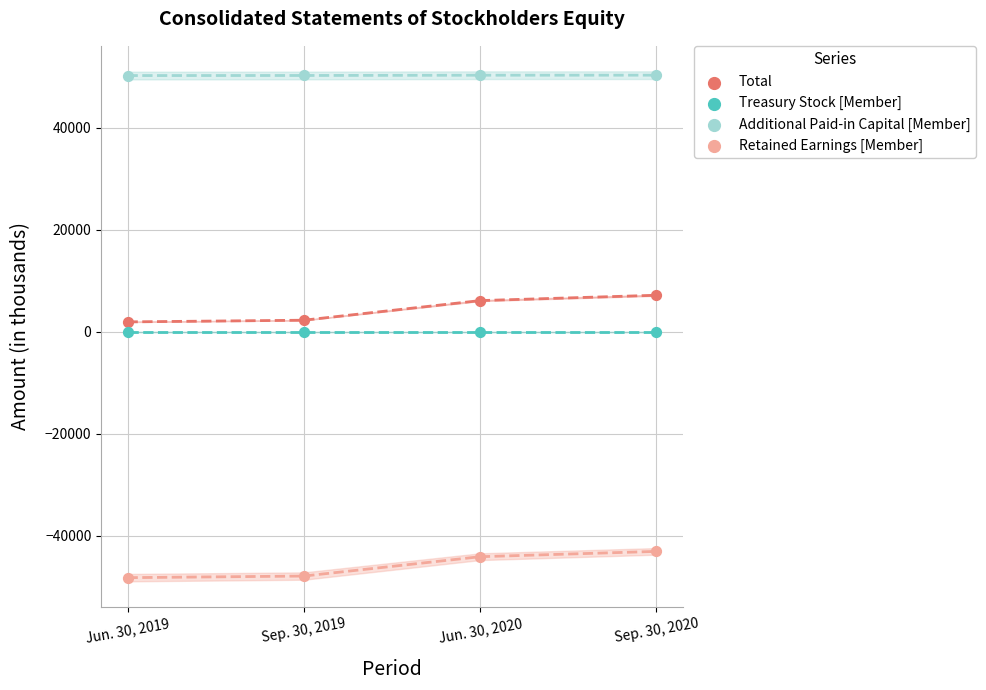

Which series reaches the minimum Y coordinate?

Retained Earnings [Member]